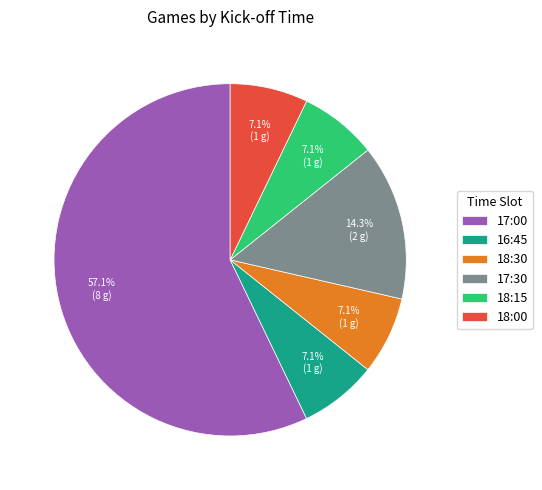

Approximately how many times larger is the value at 18:30 compared to 16:45?

1.0